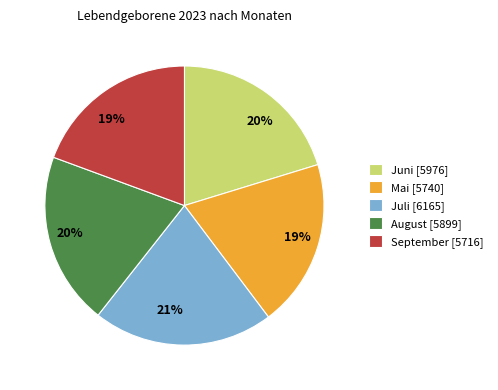

Is there any slice that represents more than half of the pie?

No